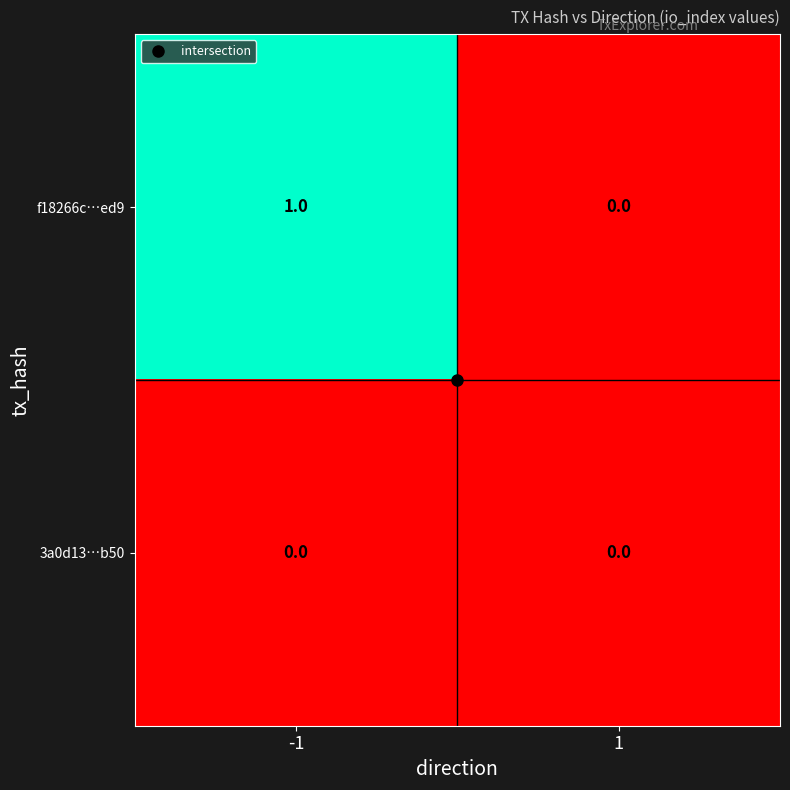

Which series changed the most between -1 and 1?

f18266c…ed9